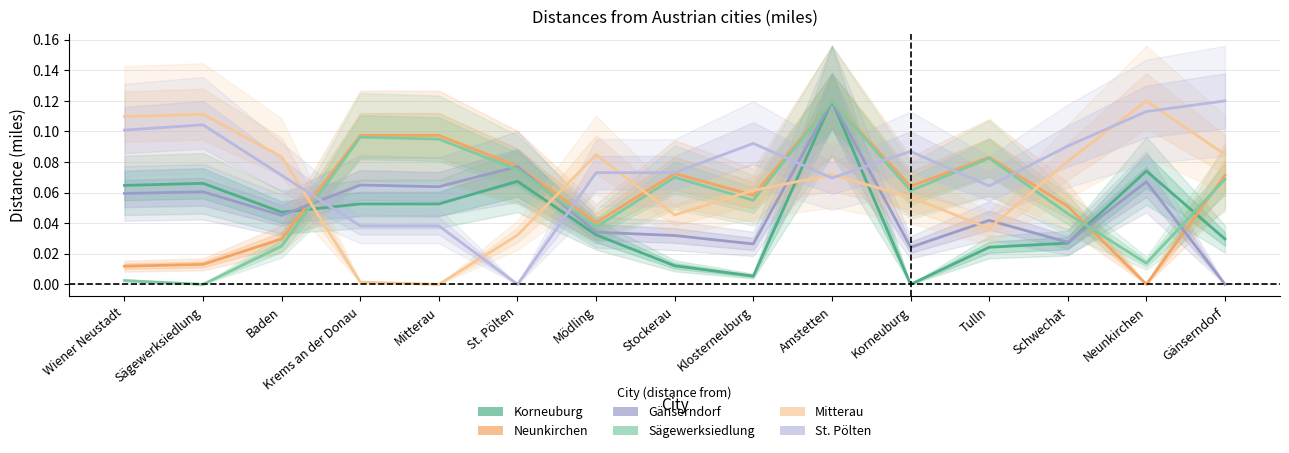

What is the sum of the Sägewerksiedlung values at Gänserndorf and Stockerau?

0.1